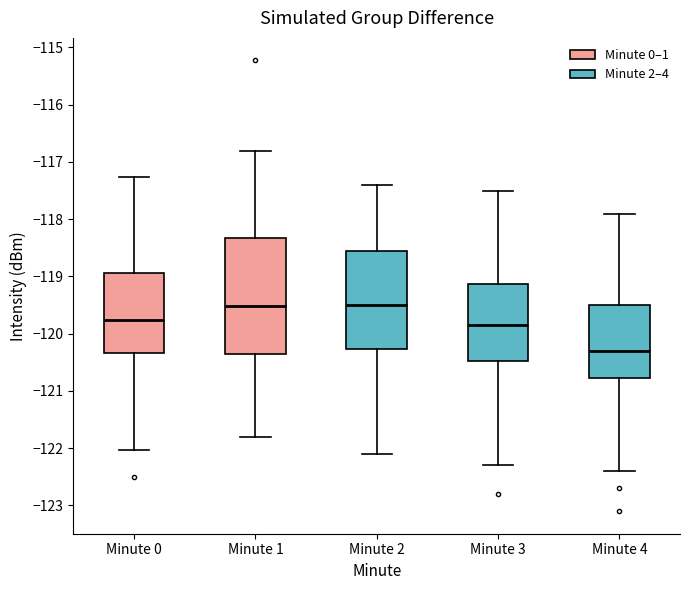

Which box is the tallest, from its lower edge to its upper edge?

Minute 1